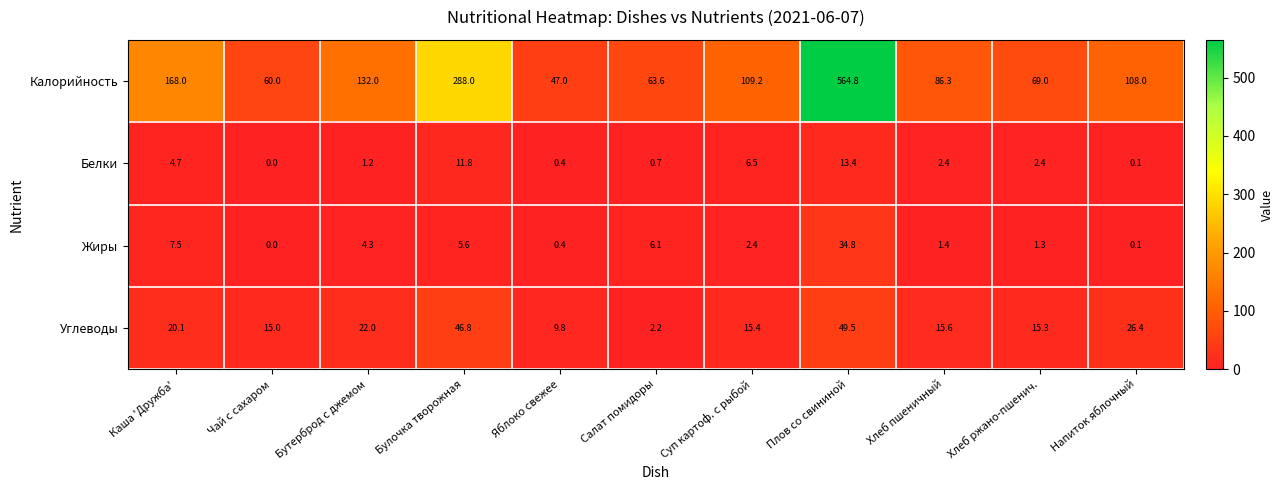

How many data points does each series have?

11